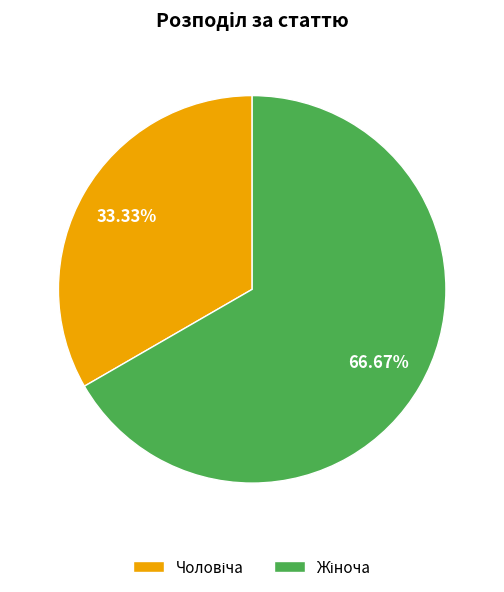

Does any single category account for the majority?

Yes